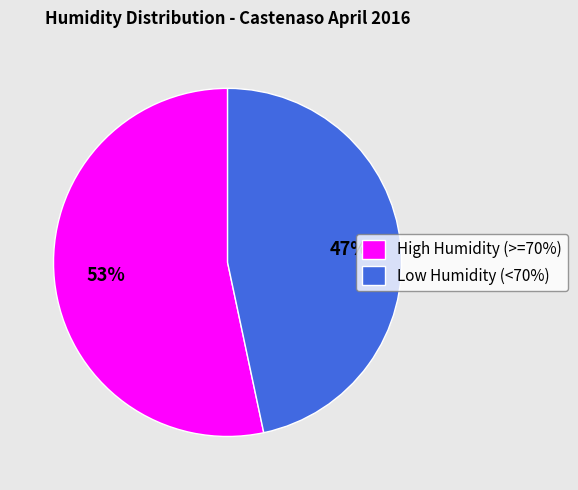

To the nearest percent, what percentage of the pie is High Humidity (>=70%)?

53%